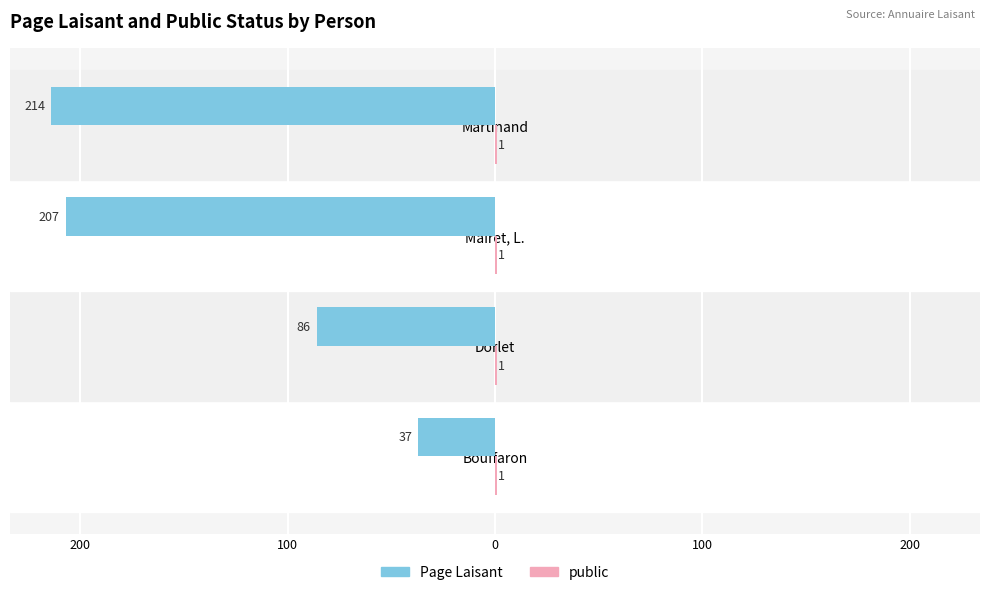

How many groups of bars are there?

4